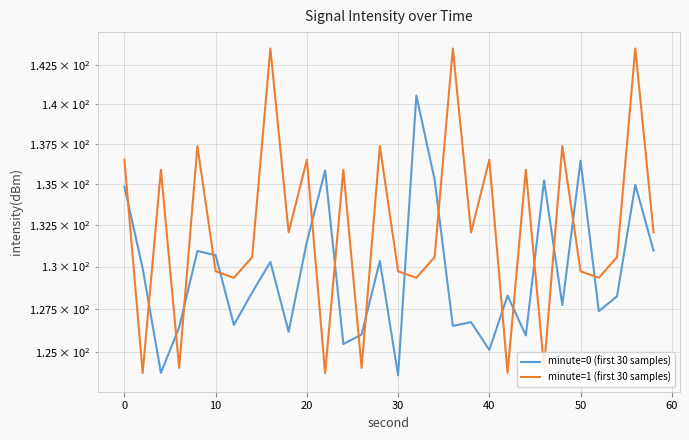

Is this an area chart (filled region under the line)?

No